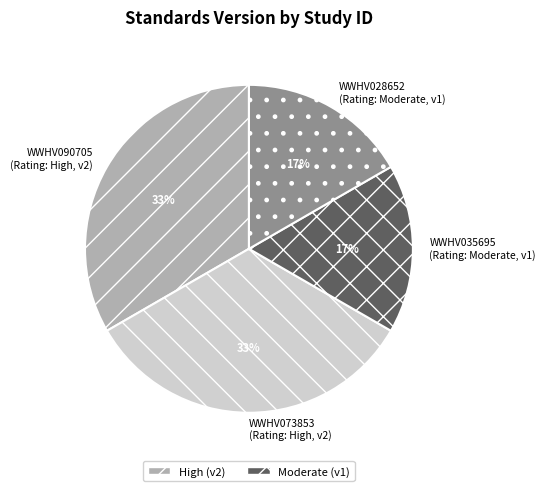

To the nearest percent, what percentage of the pie is WWHV073853?

33%